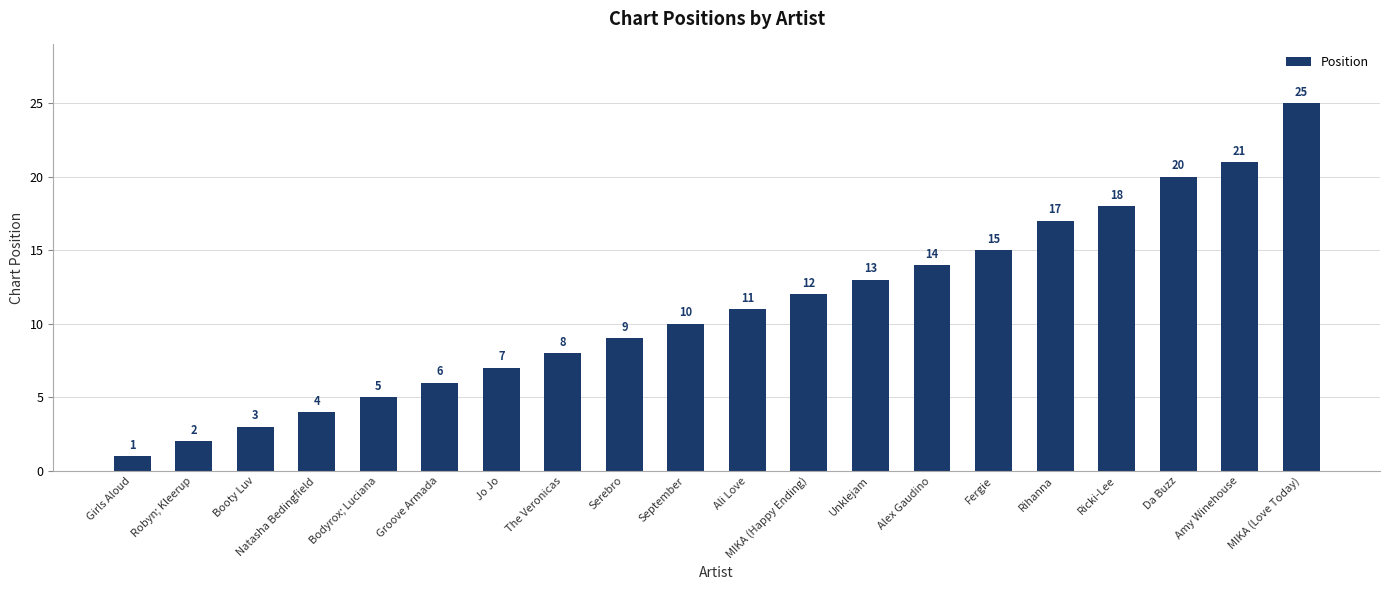

At which category does the chart reach its minimum across all series?

Girls Aloud